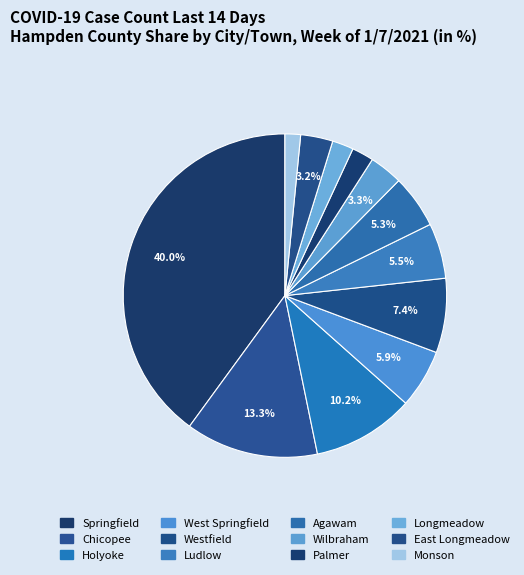

To the nearest percent, what is the average slice percentage?

8%